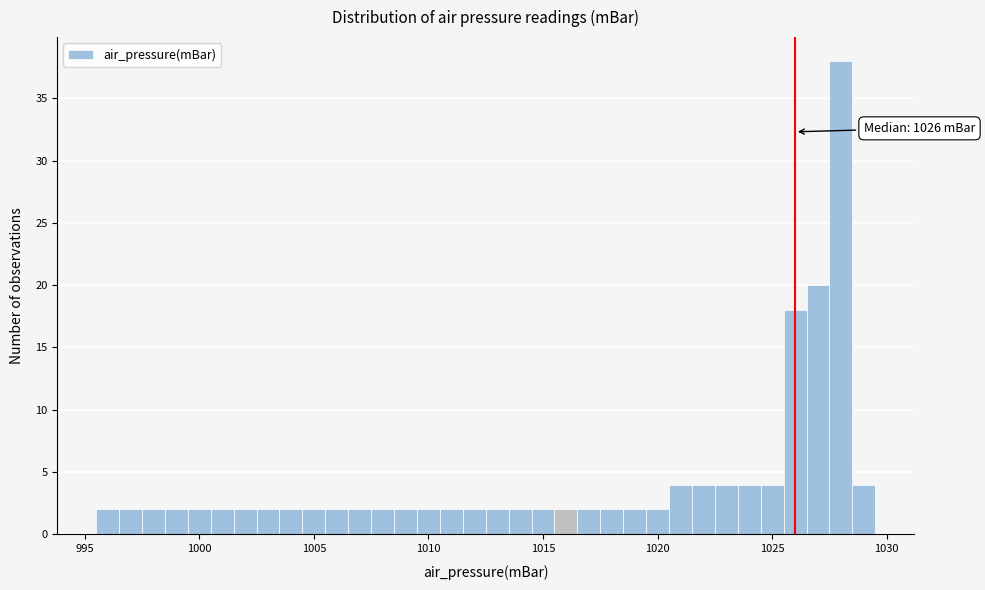

Read against the x-axis, roughly where is the centre of the tallest bar?

1028.0